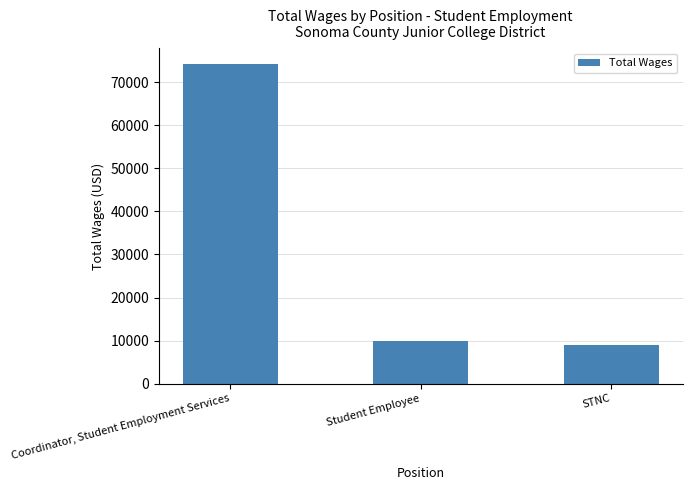

What position from the right is Coordinator, Student Employment Services?

3